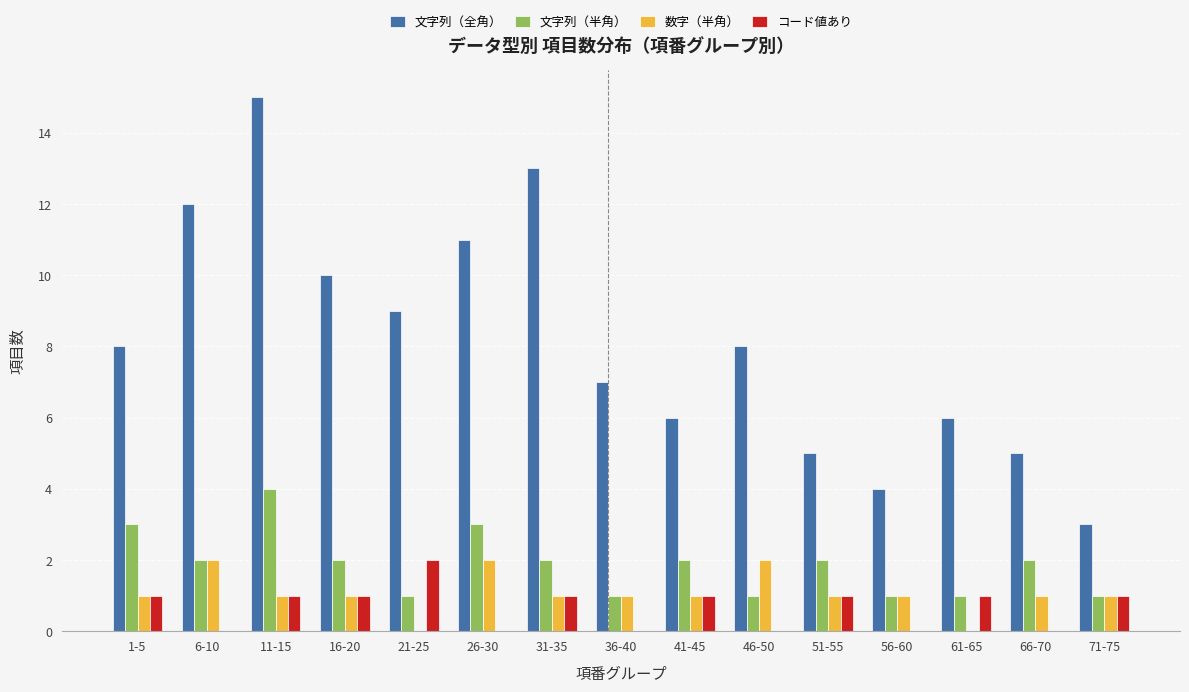

What is the total value across all series at 31-35?

17